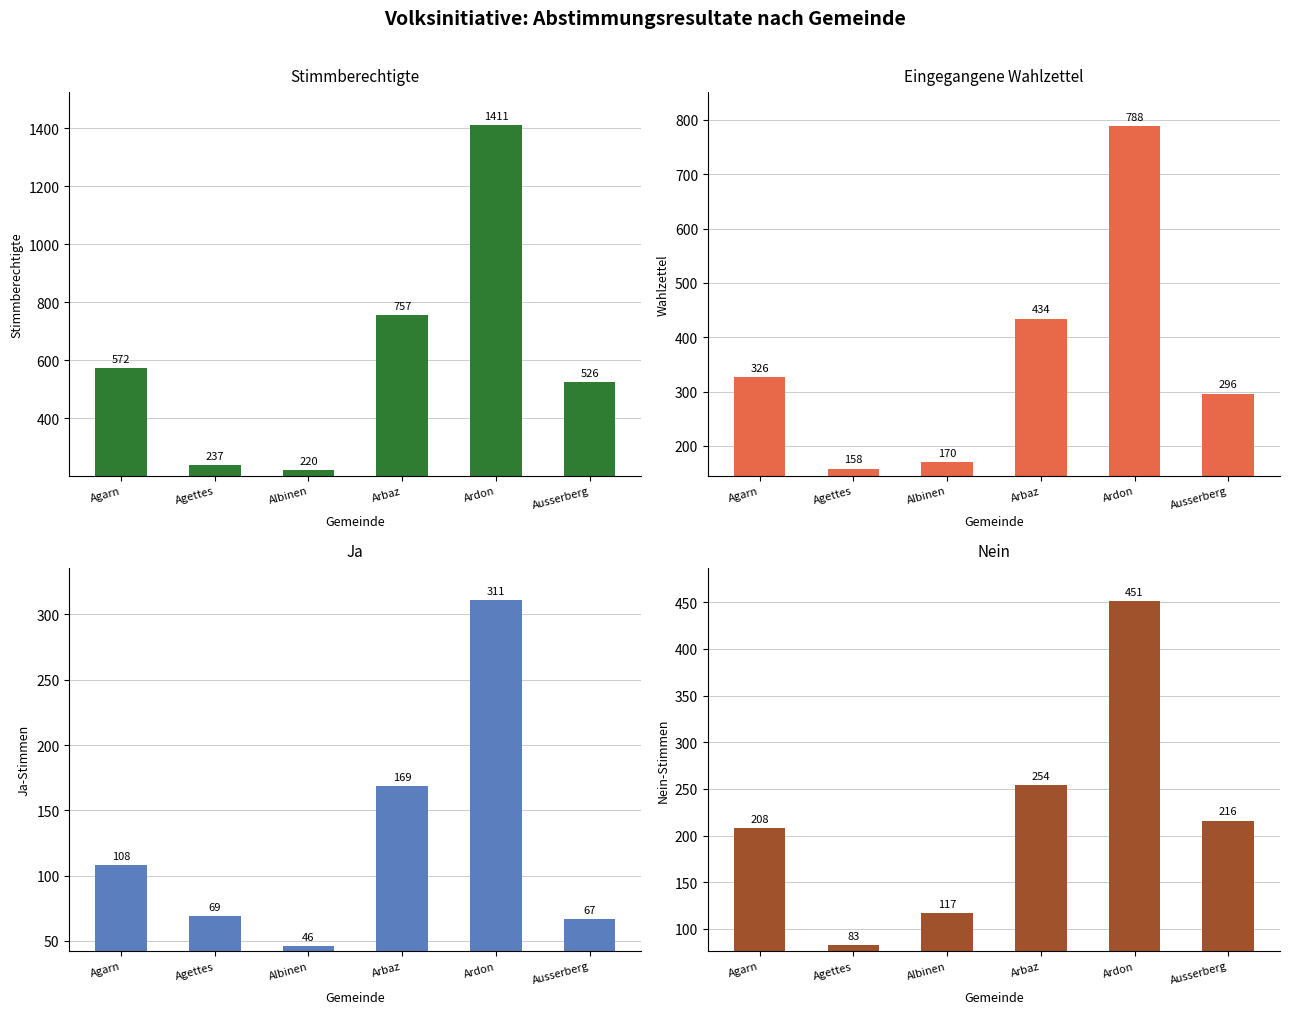

At Ardon, list the series in order from smallest to largest.

Ja, Nein, Eingegangene Wahlzettel, Stimmberechtigte